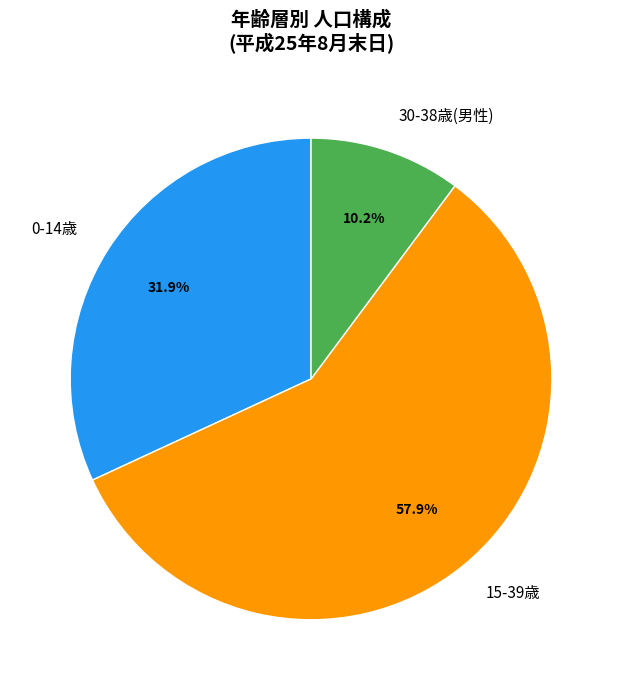

To the nearest percent, what is the average slice percentage?

33%